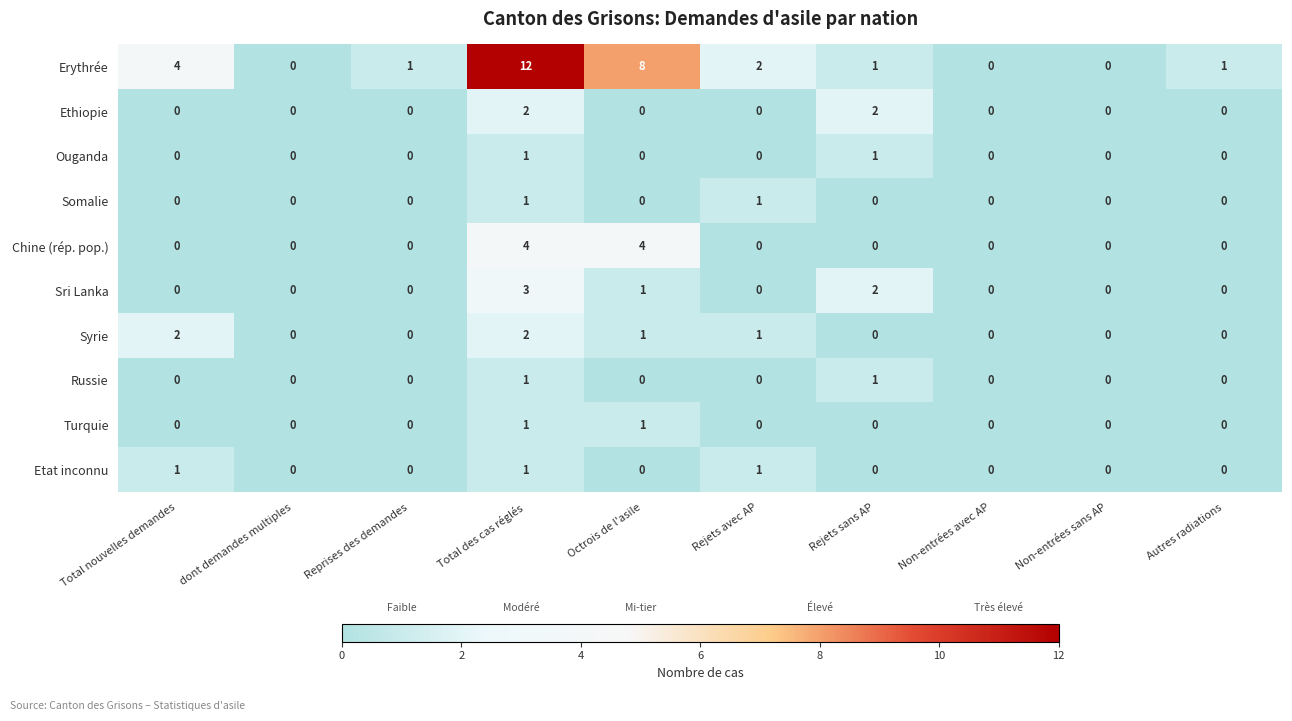

The value of Somalie at Octrois de l'asile is 0. True or false?

True